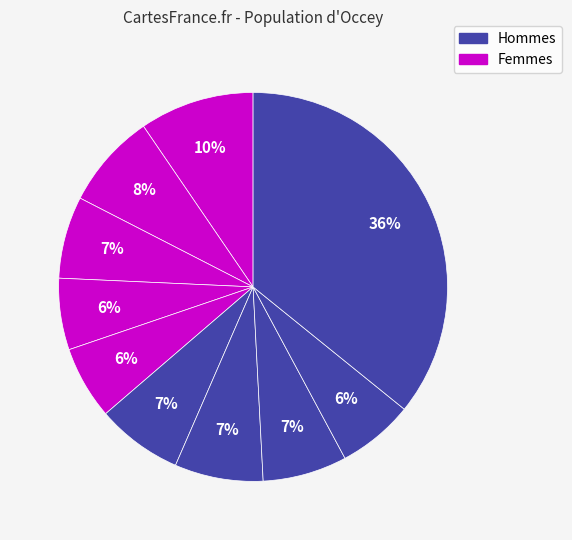

To the nearest percent, what is the average slice percentage?

10%